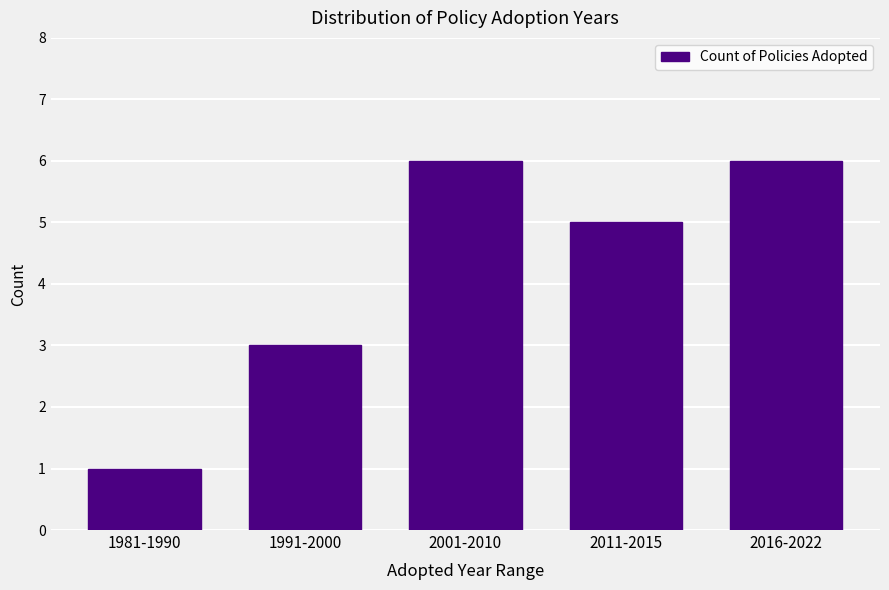

Reading left to right, extract all data points from this chart.

1	3	6	5	6